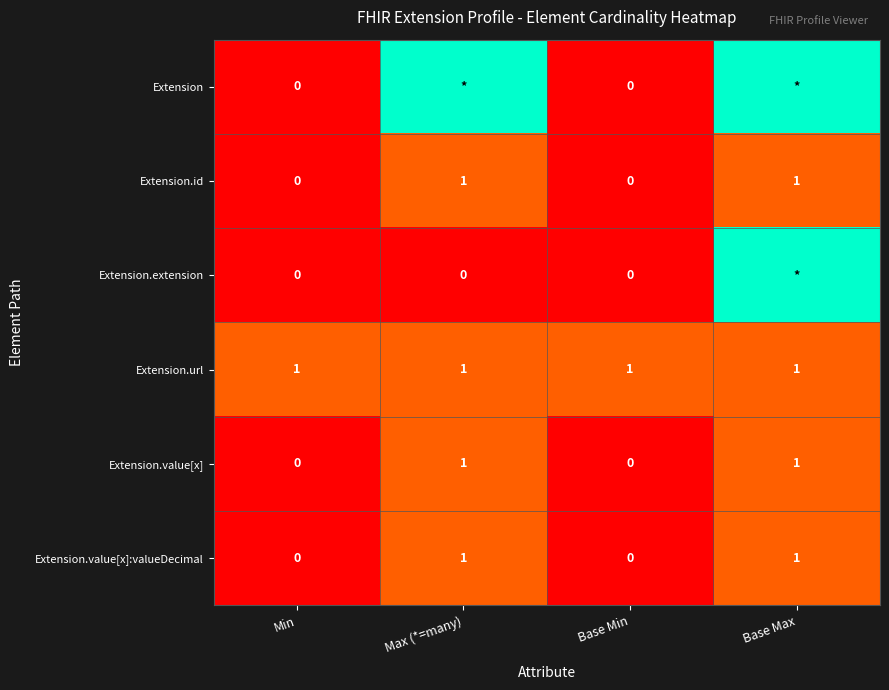

Is it true that Extension.id equals -1 at Base Min?

False